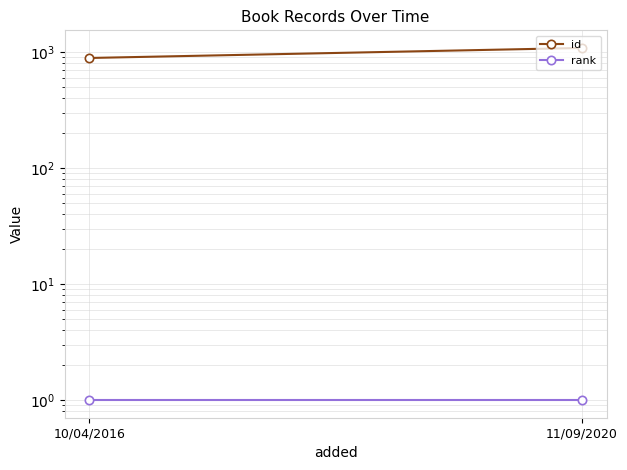

What is the difference between the maximum and minimum values in the id series?

196